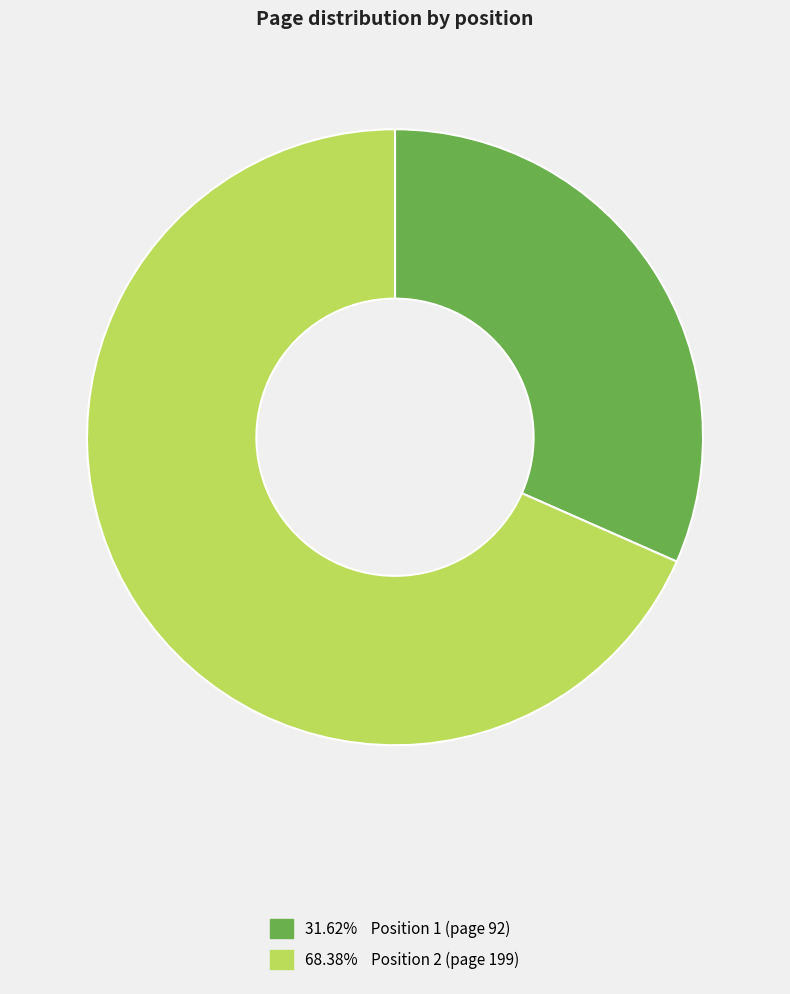

Is there any slice that represents more than half of the pie?

Yes